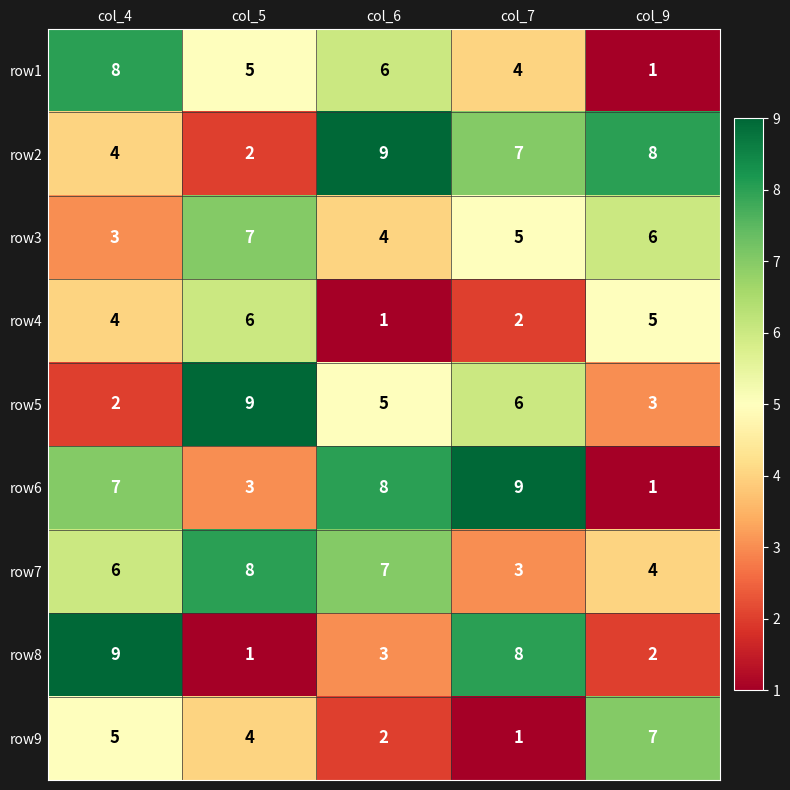

What is the difference between the highest and lowest values at col_4?

7